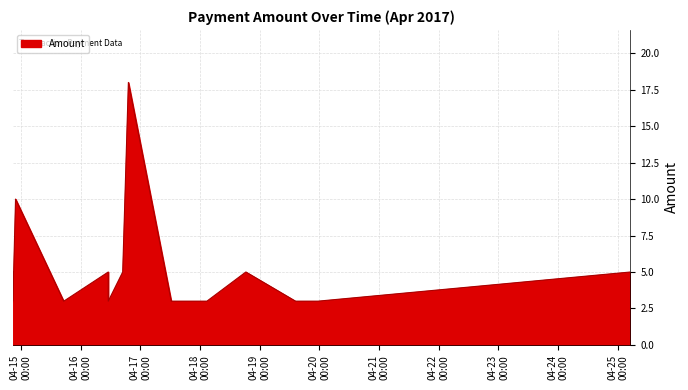

The value at 2017-04-17 12:27:51 is 4. True or false?

False